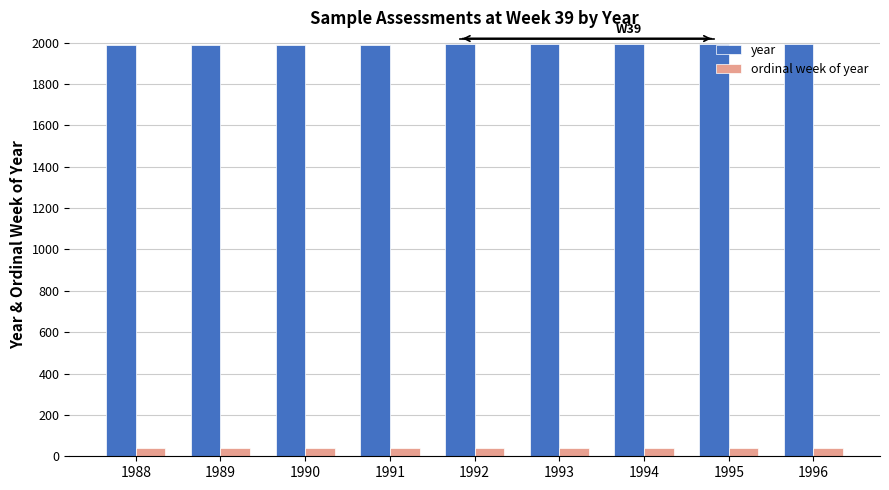

What is the value of the ordinal week of year bar at the 5th from the left?

39